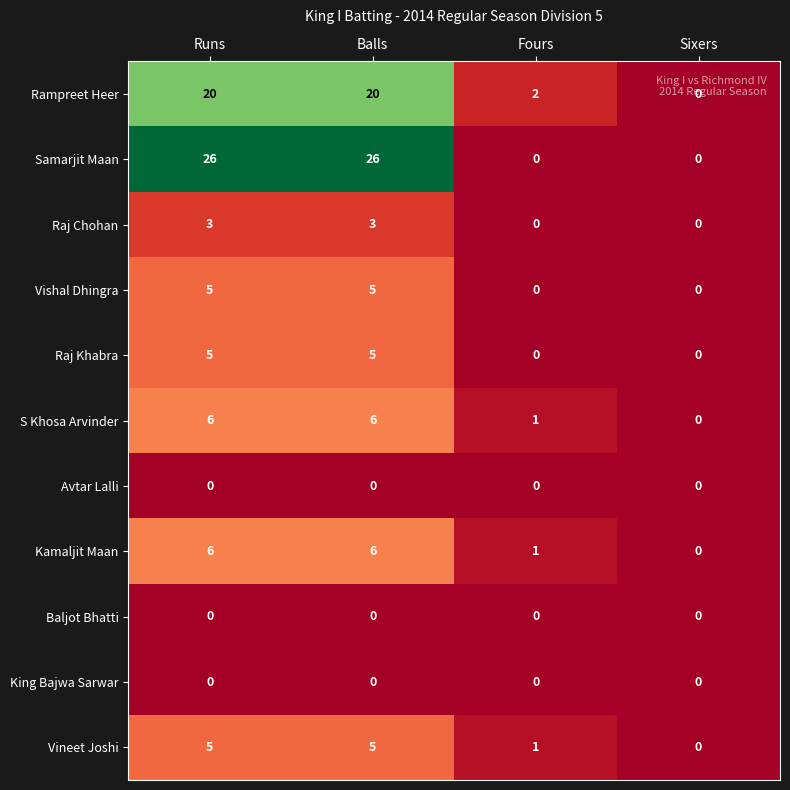

Which series has the widest spread of values?

Samarjit Maan